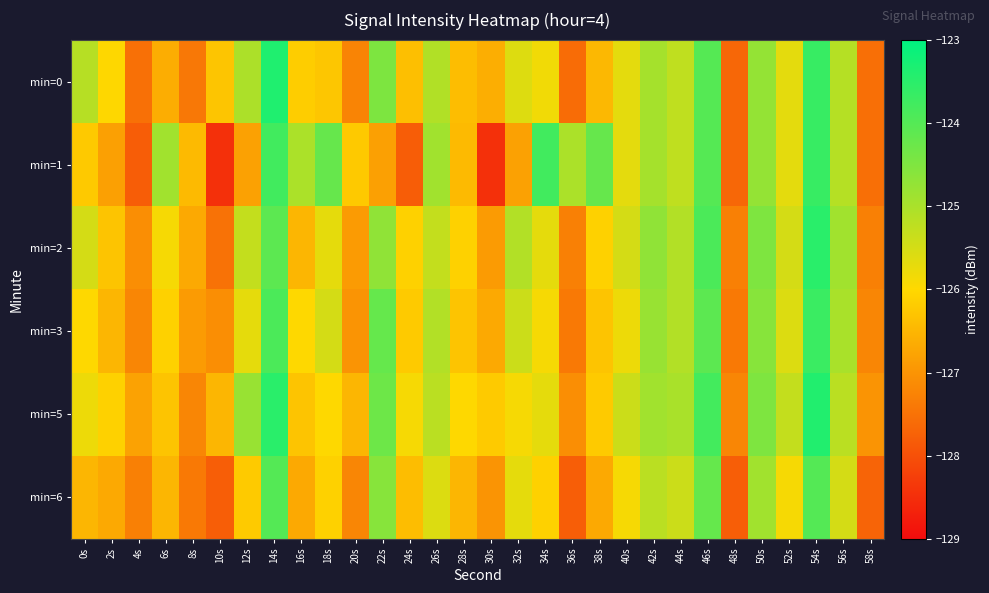

Which series changed the most between 18s and 32s?

min=1